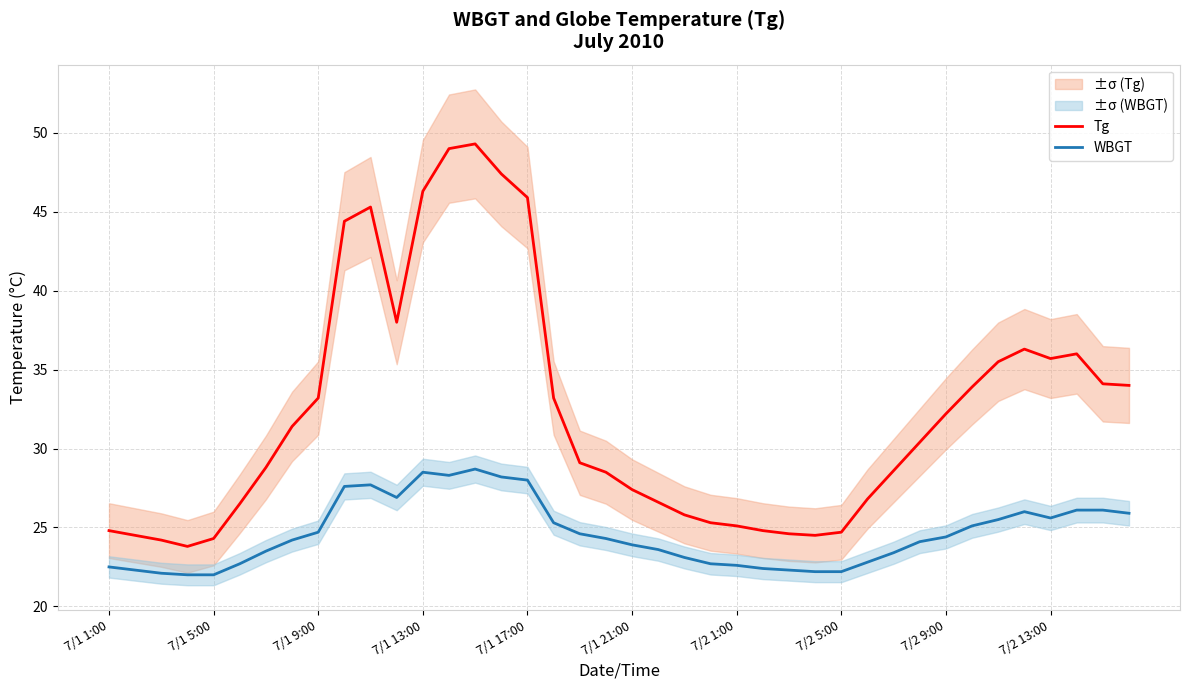

How many interior local valleys does the WBGT series have?

3